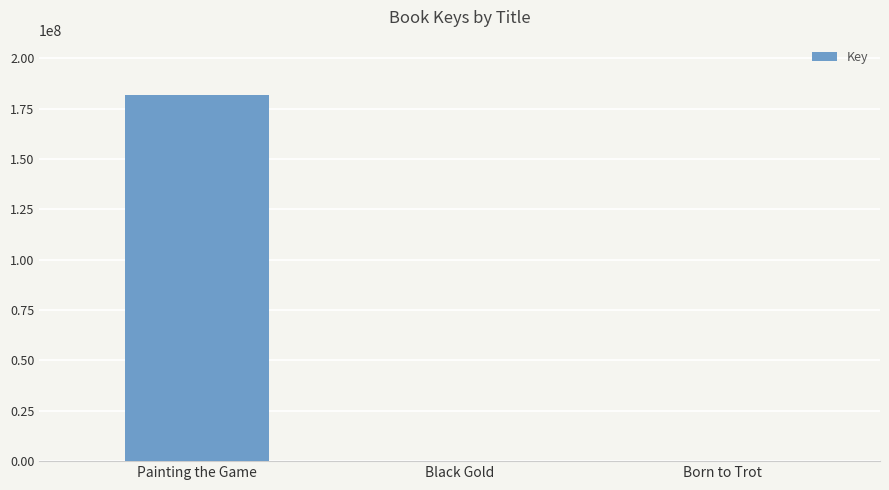

What is the maximum value shown in the chart?

181942885